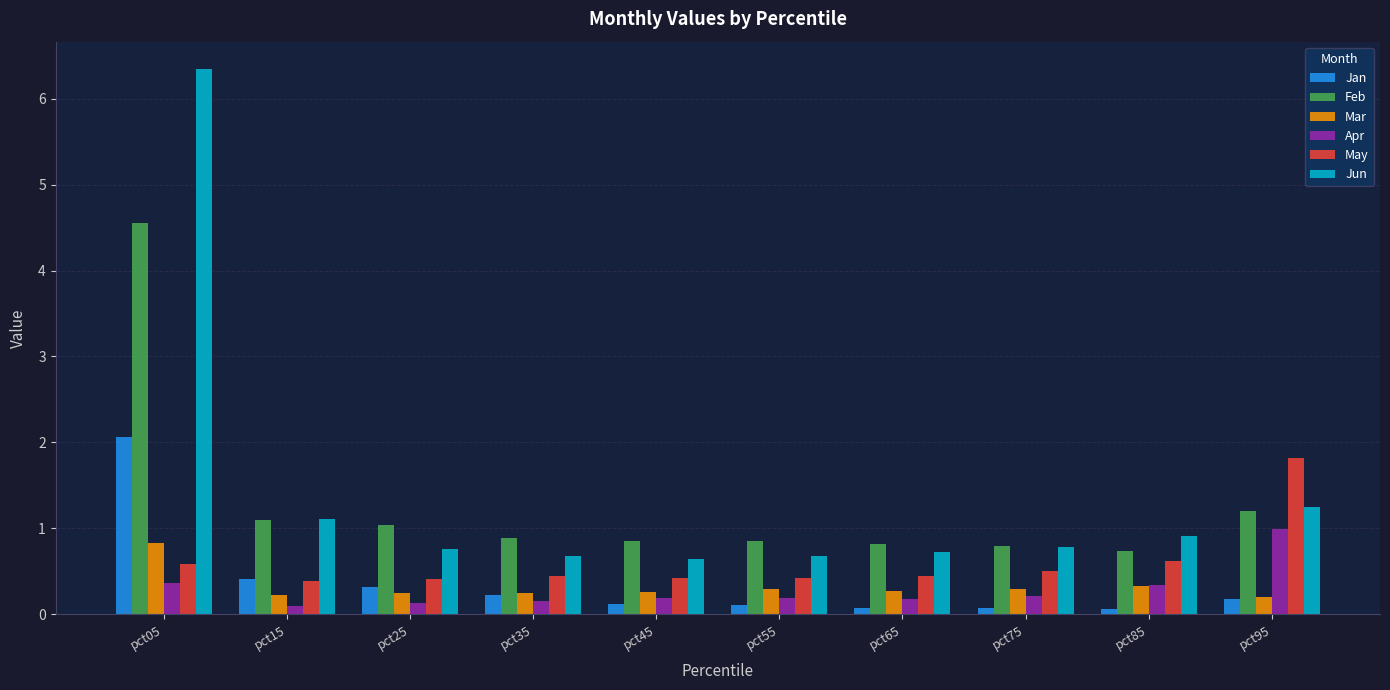

List the series in order of their peak value, highest first.

Jun, Feb, Jan, May, Apr, Mar